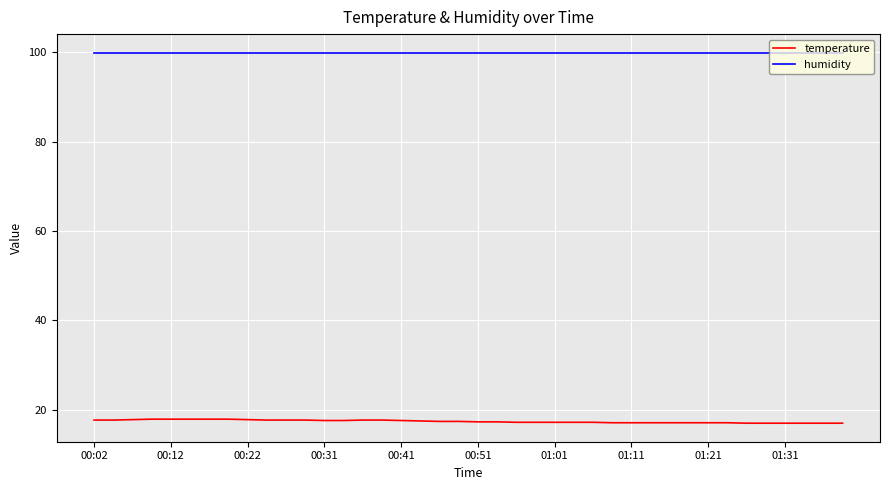

Which series has the largest total across all categories?

humidity